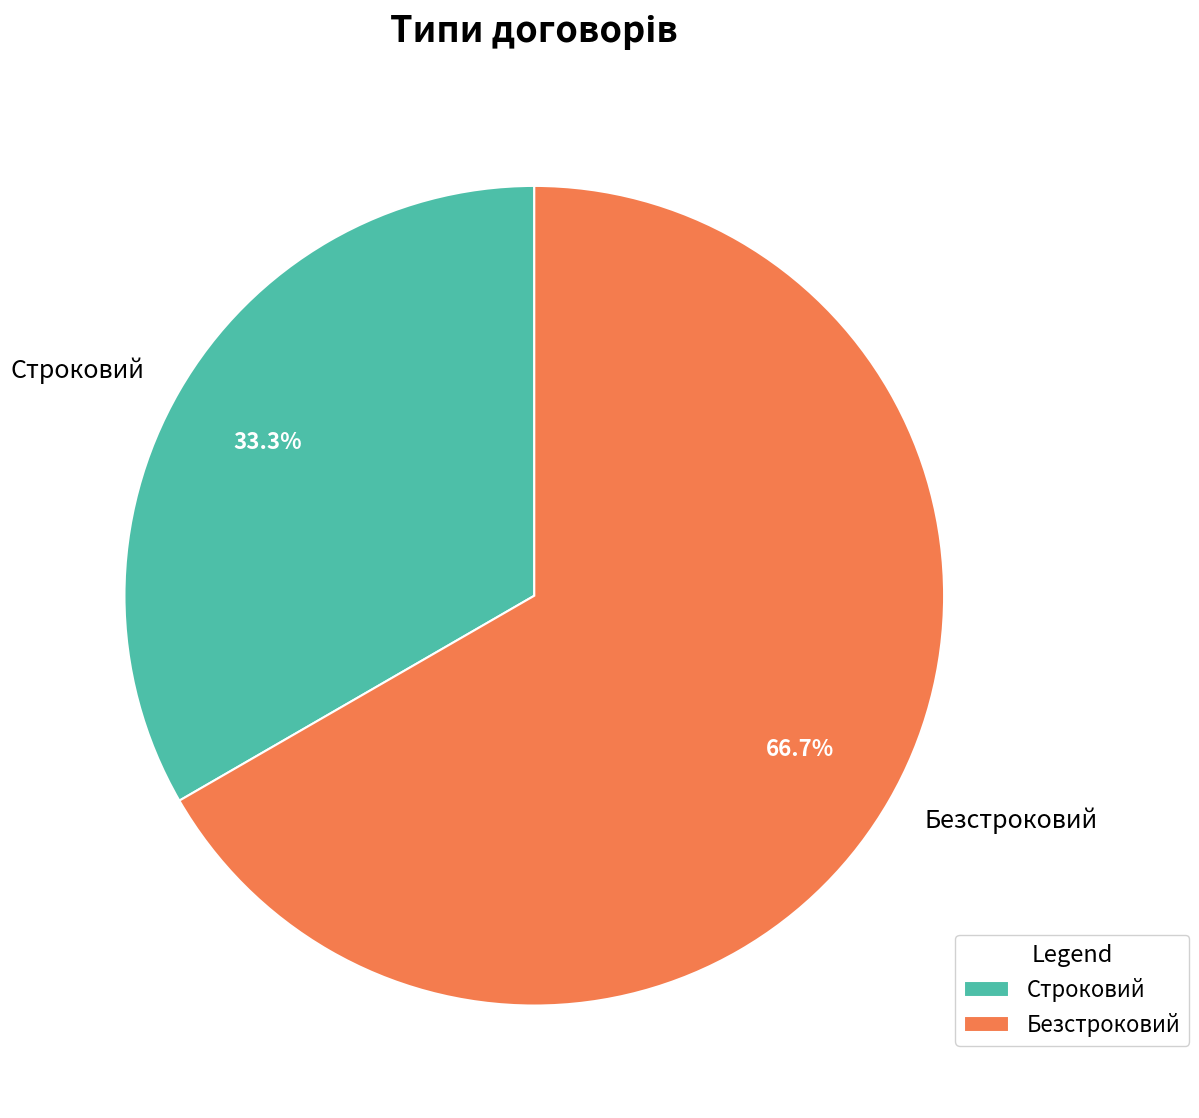

True or false: Строковий accounts for 33% of the total.

True